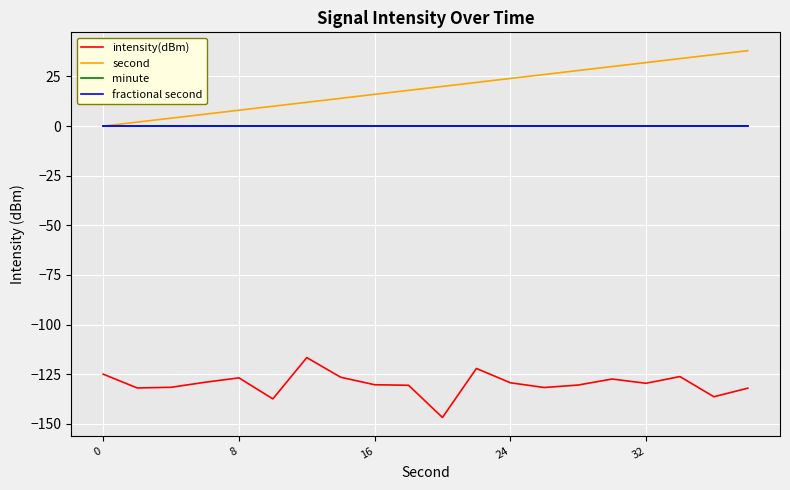

Is this an area chart (filled region under the line)?

No